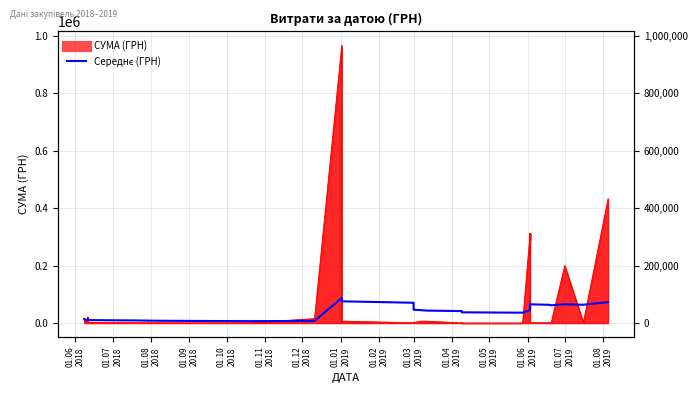

Where is the data nearest to the value 47157?

01.03 2019